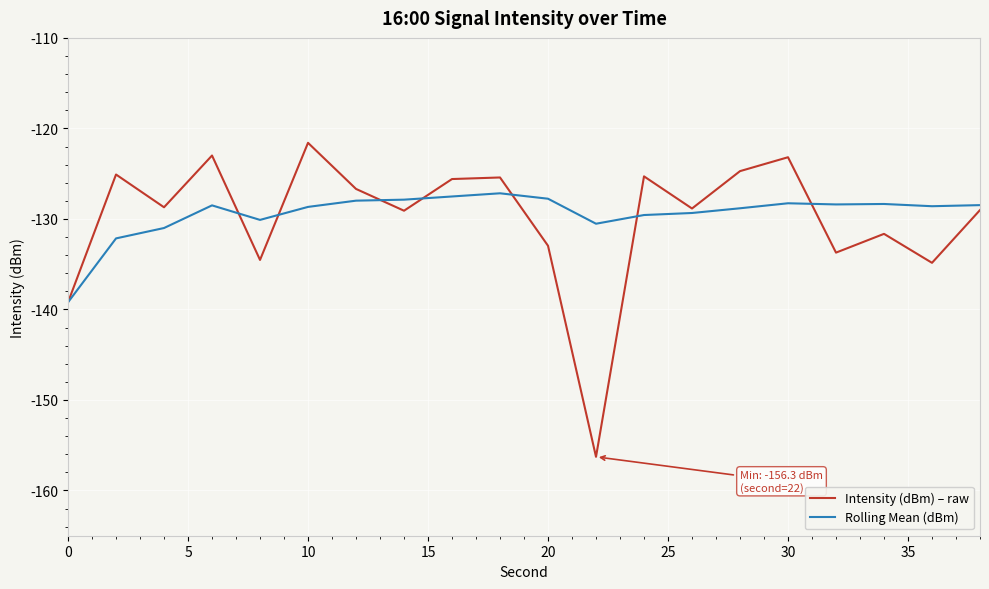

What is the greatest value displayed?

-121.6